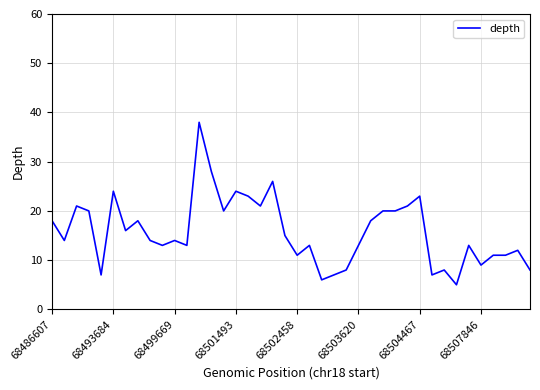

What is the minimum value shown in the chart?

5